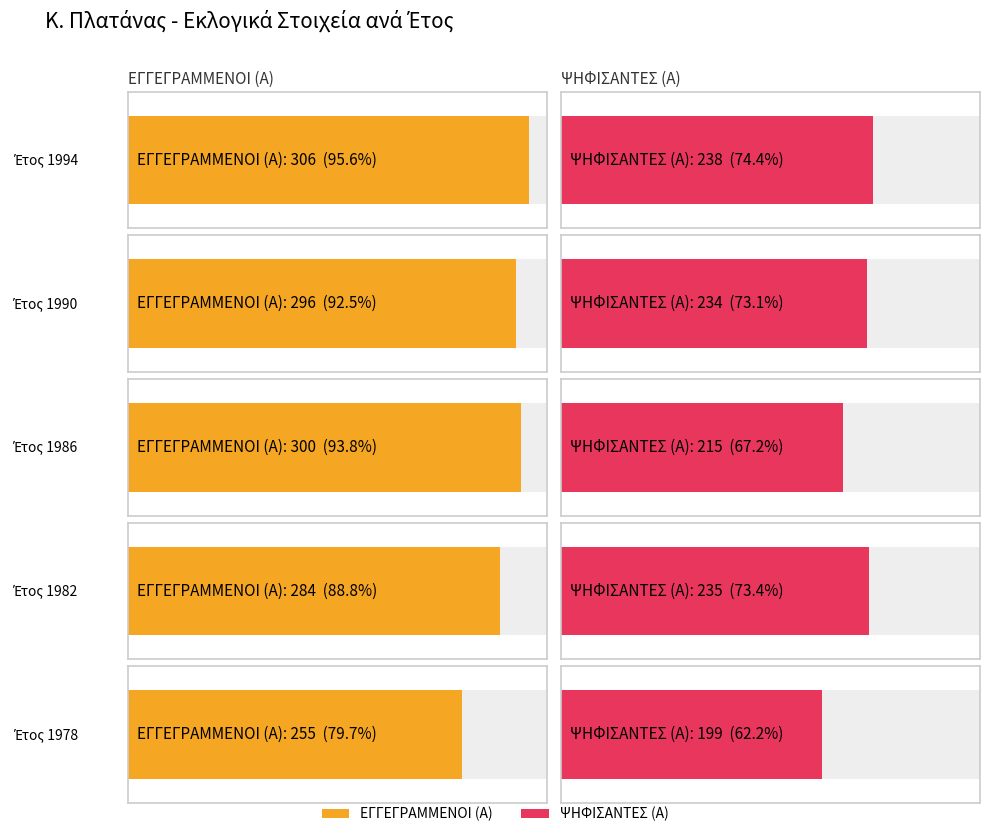

What is the average value of the ΨΗΦΙΣΑΝΤΕΣ (Α) series?

224